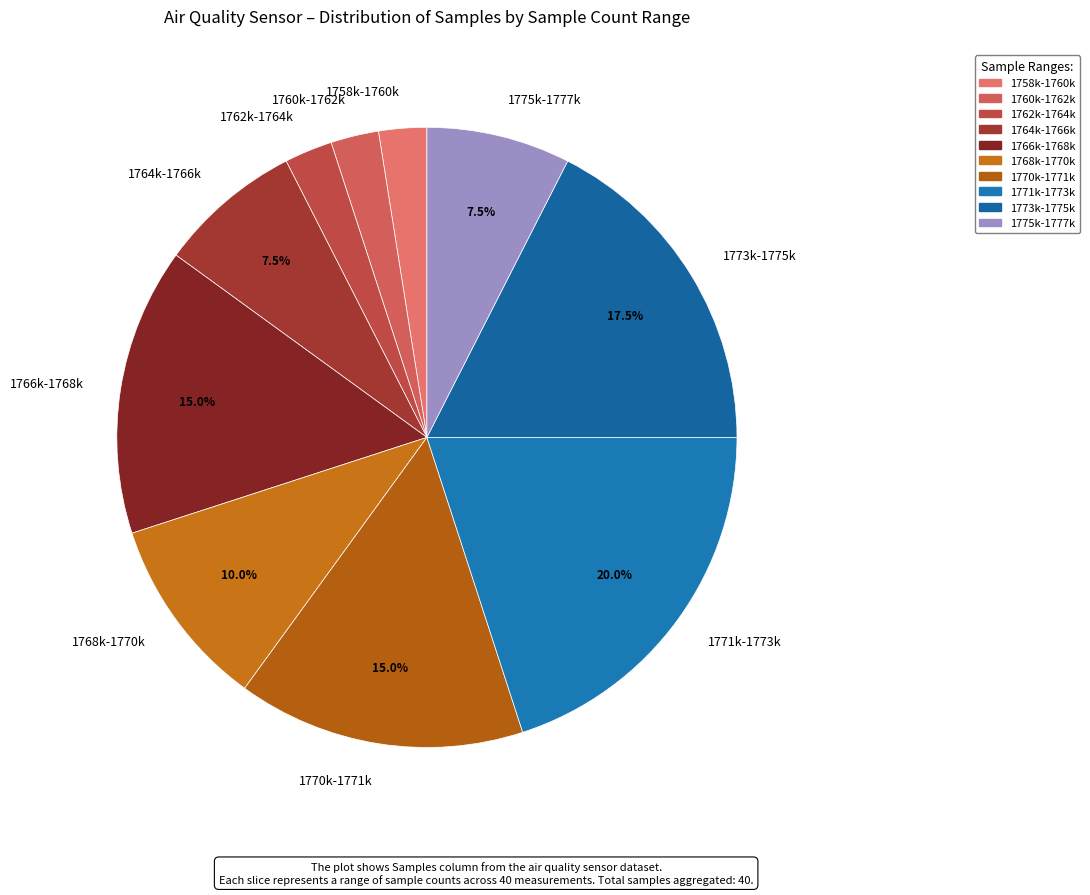

Approximately how many times larger is the value at 1775k-1777k compared to 1758k-1760k?

3.0